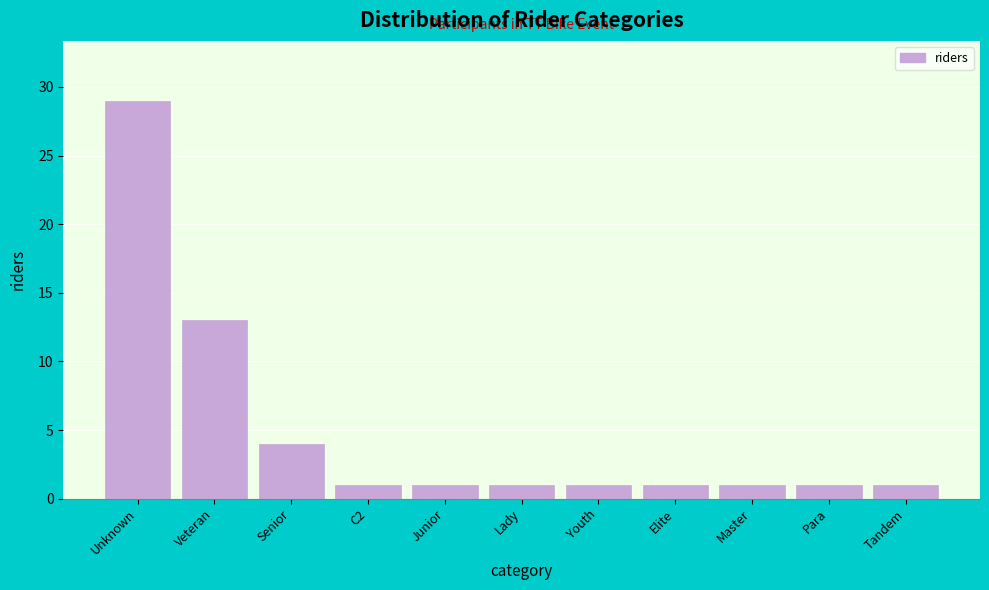

Reading left to right, what are all the values shown in this chart?

Unknown=29	Veteran=13	Senior=4	C2=1	Junior=1	Lady=1	Youth=1	Elite=1	Master=1	Para=1	Tandem=1